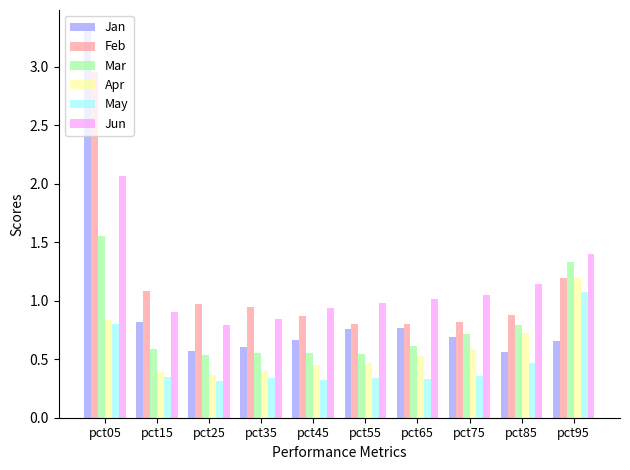

At which category is the sum across all series the highest?

pct05